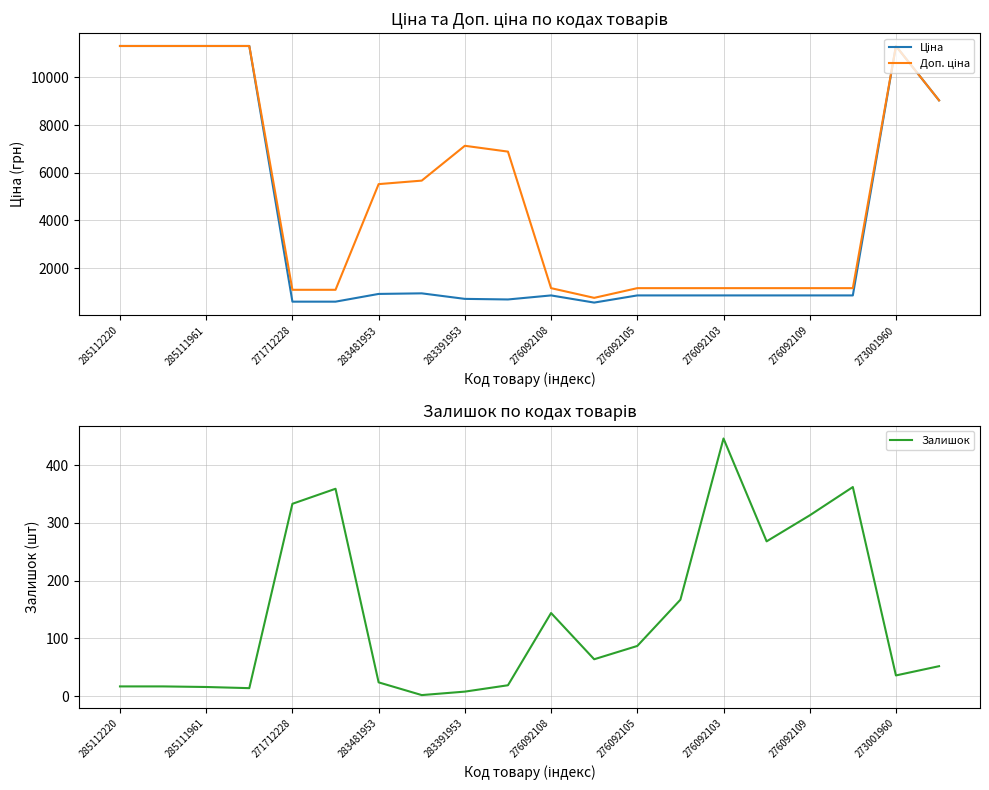

Is it true that Залишок equals 434 at 276092109?

False